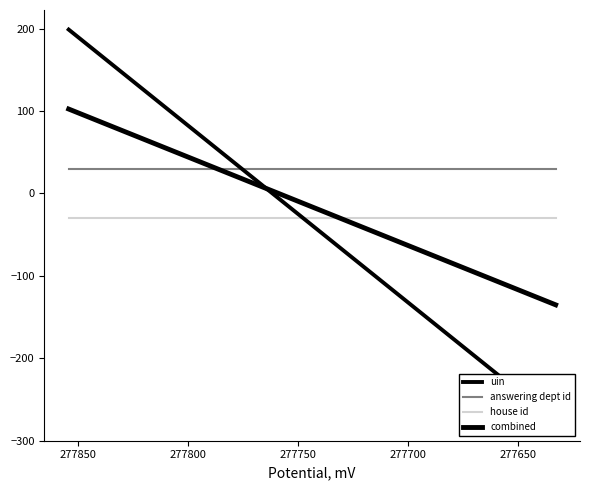

The uin series shows -323.4 at 277650. True or false?

False